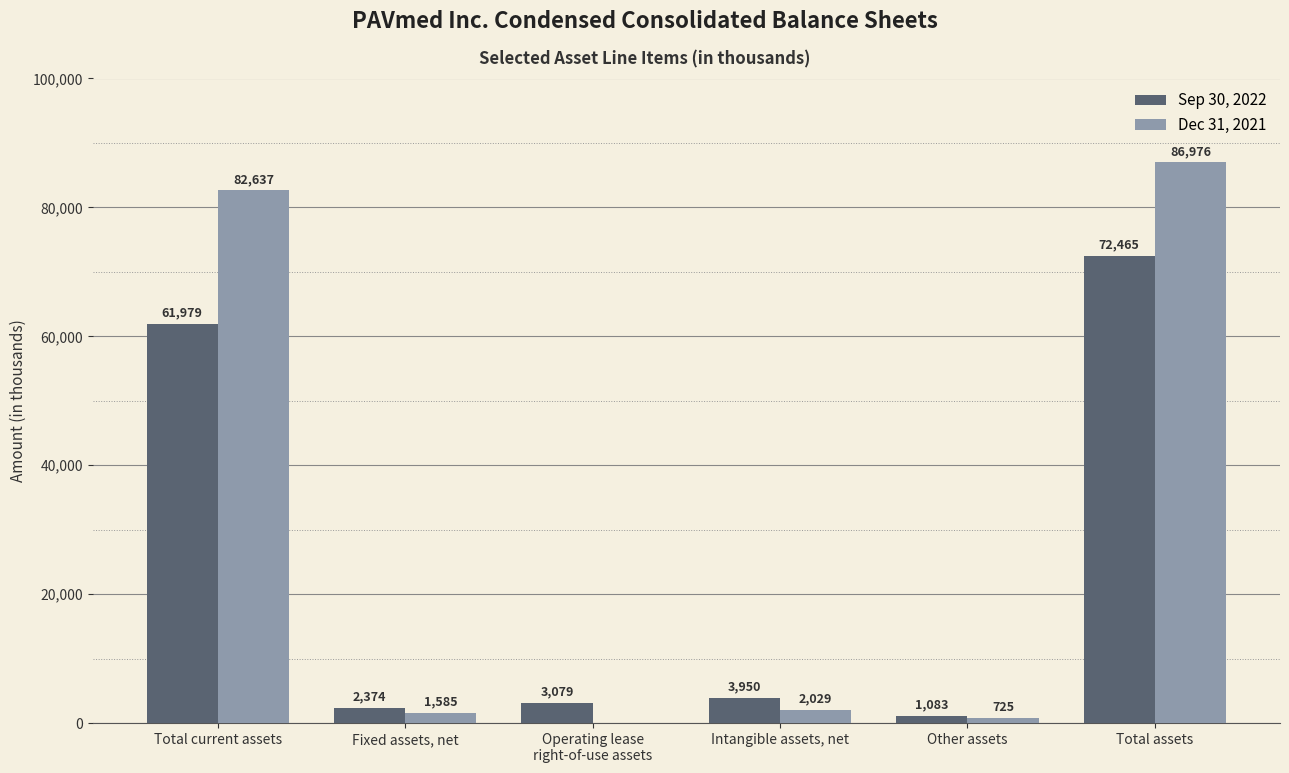

Between Fixed assets, net and Operating lease
right-of-use assets, which series saw the biggest shift?

Dec 31, 2021